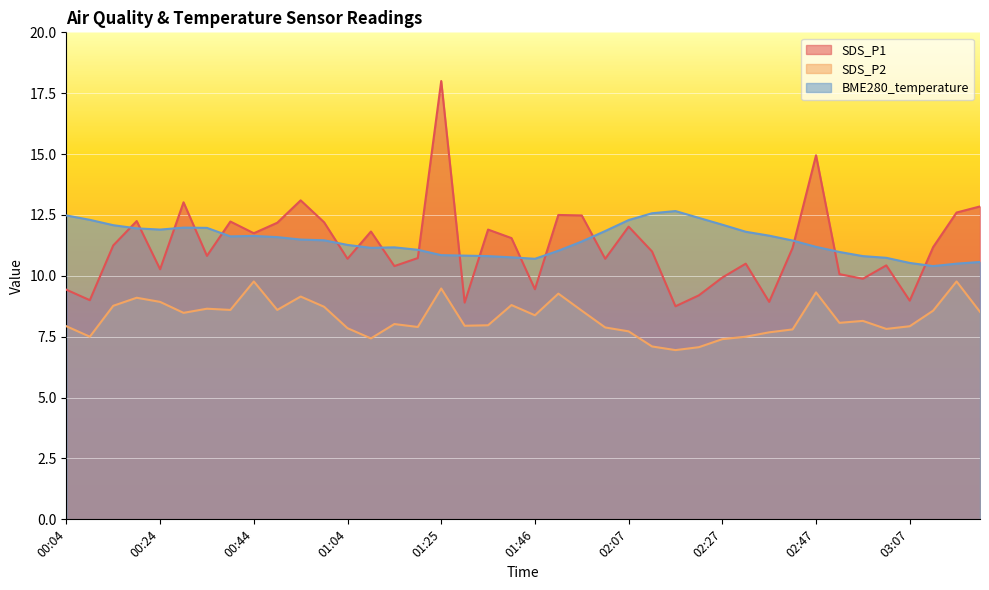

Where do BME280_temperature and SDS_P1 first cross each other?

00:14 and 00:19